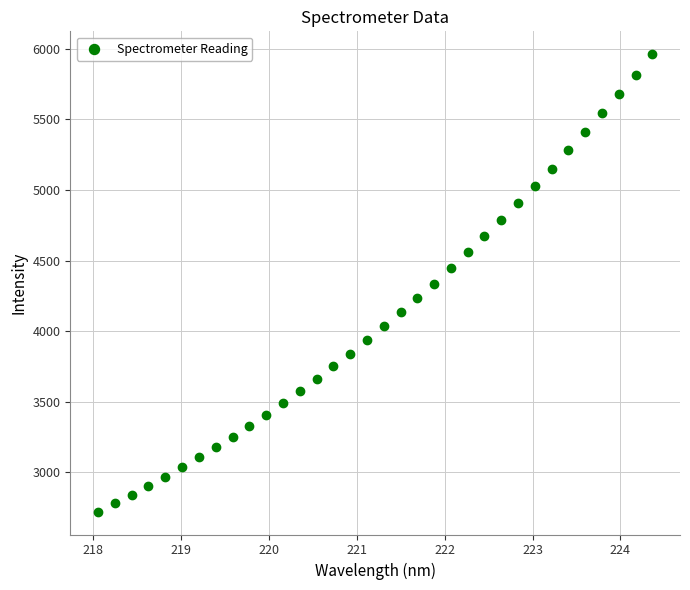

What is the range of Y values (max minus min)?

3238.5